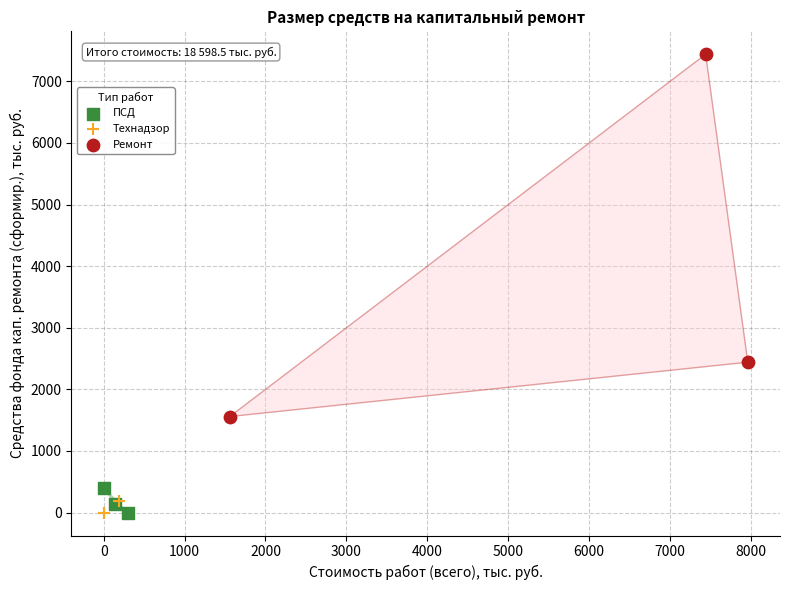

What are all the series names shown in the legend?

ПСД, Технадзор, Ремонт